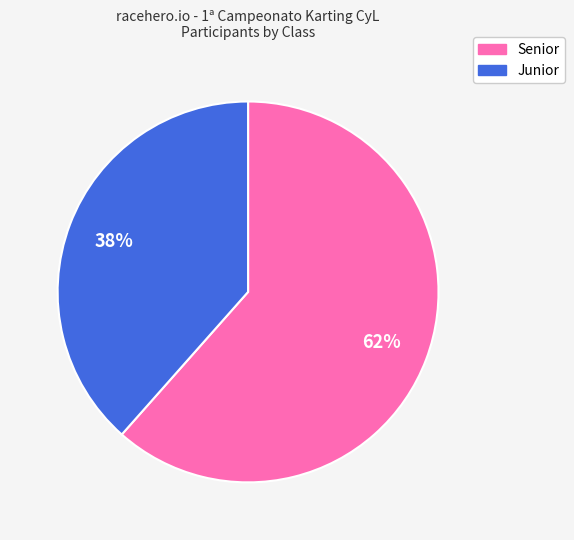

True or false: Junior accounts for 38% of the total.

True